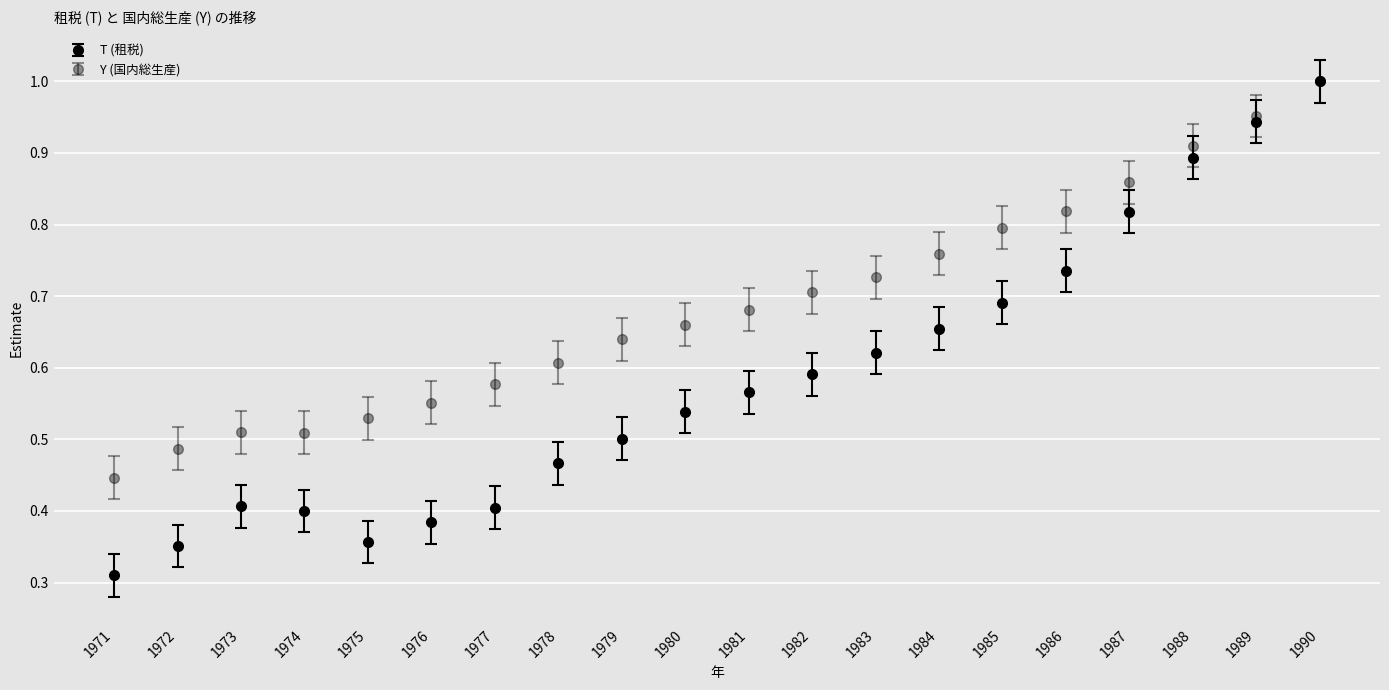

True or false: T (租税) has a value of 0.5 at 1980.

True